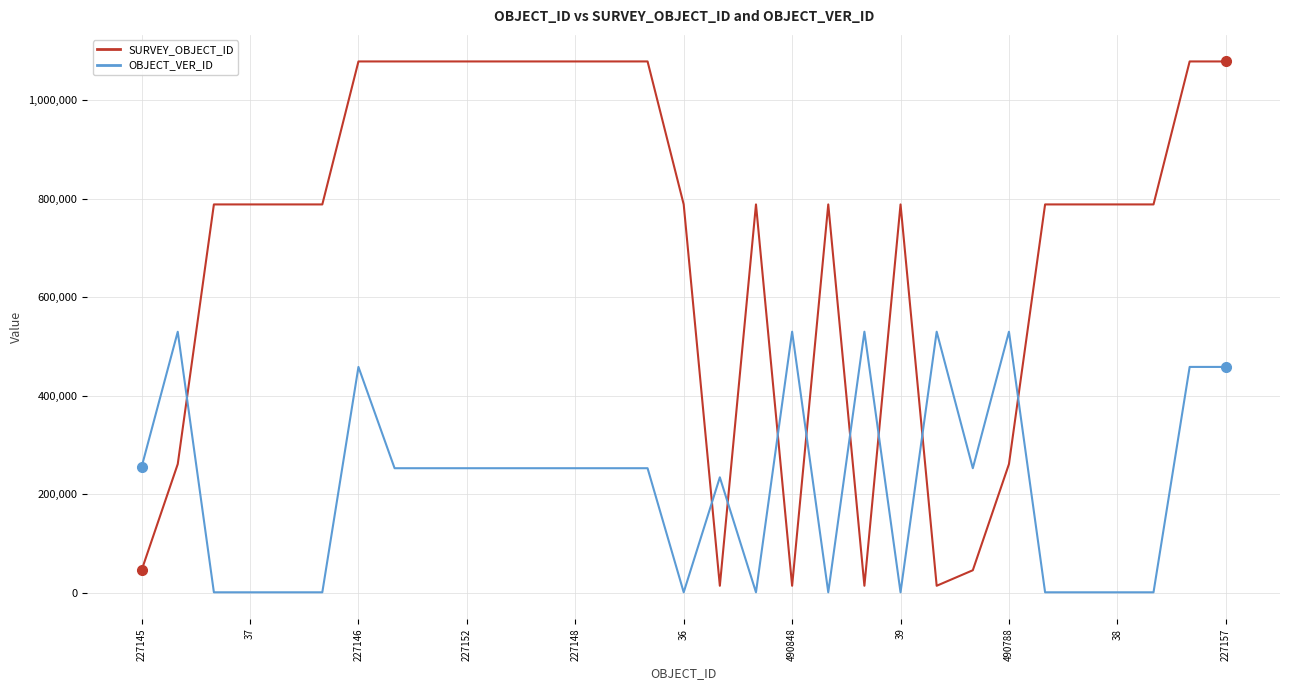

Which series ends up on top after the final intersection of SURVEY_OBJECT_ID and OBJECT_VER_ID?

SURVEY_OBJECT_ID